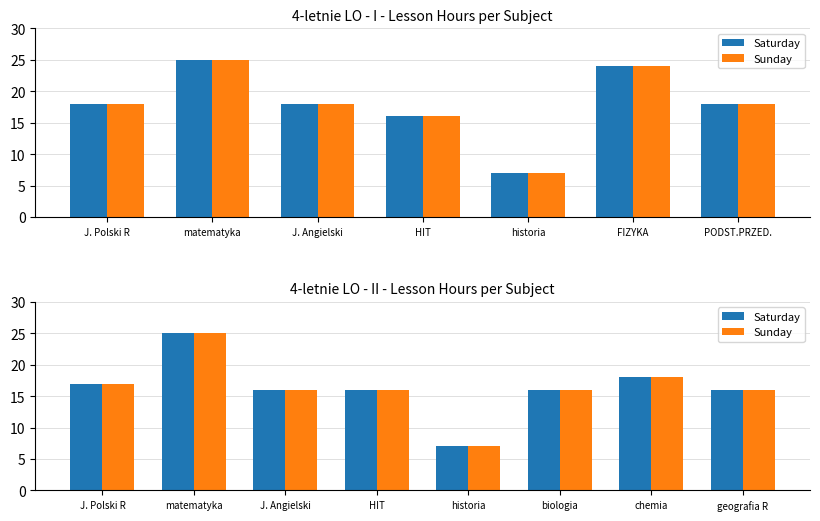

Is the value of Saturday at J. Polski R greater than the value of Sunday at geografia R?

Yes